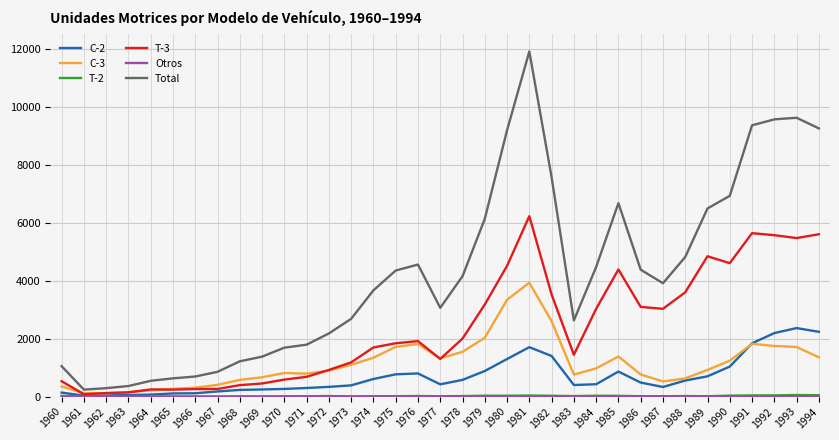

Which series has the widest spread of values?

Total